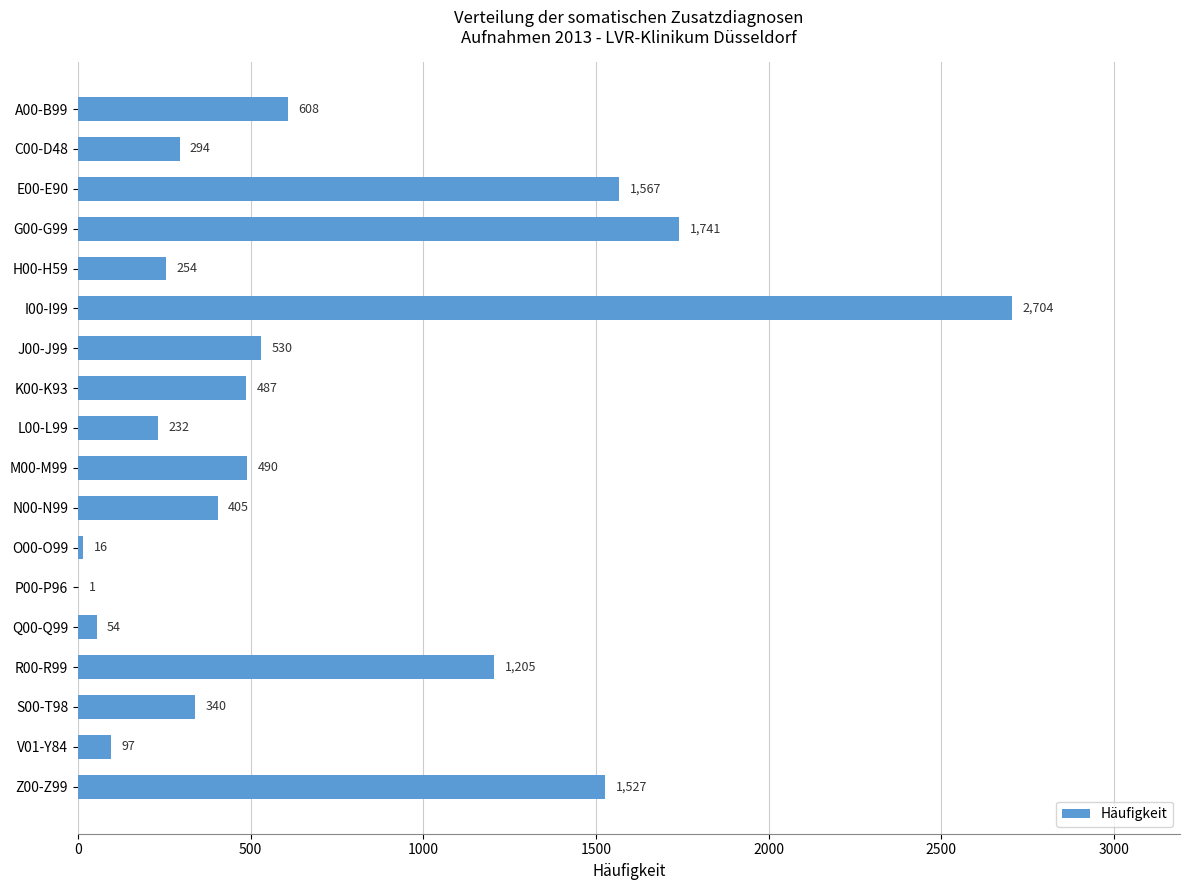

Reading top to bottom, what are all the values shown in this chart?

A00-B99=608	C00-D48=294	E00-E90=1567	G00-G99=1741	H00-H59=254	I00-I99=2704	J00-J99=530	K00-K93=487	L00-L99=232	M00-M99=490	N00-N99=405	O00-O99=16	P00-P96=1	Q00-Q99=54	R00-R99=1205	S00-T98=340	V01-Y84=97	Z00-Z99=1527